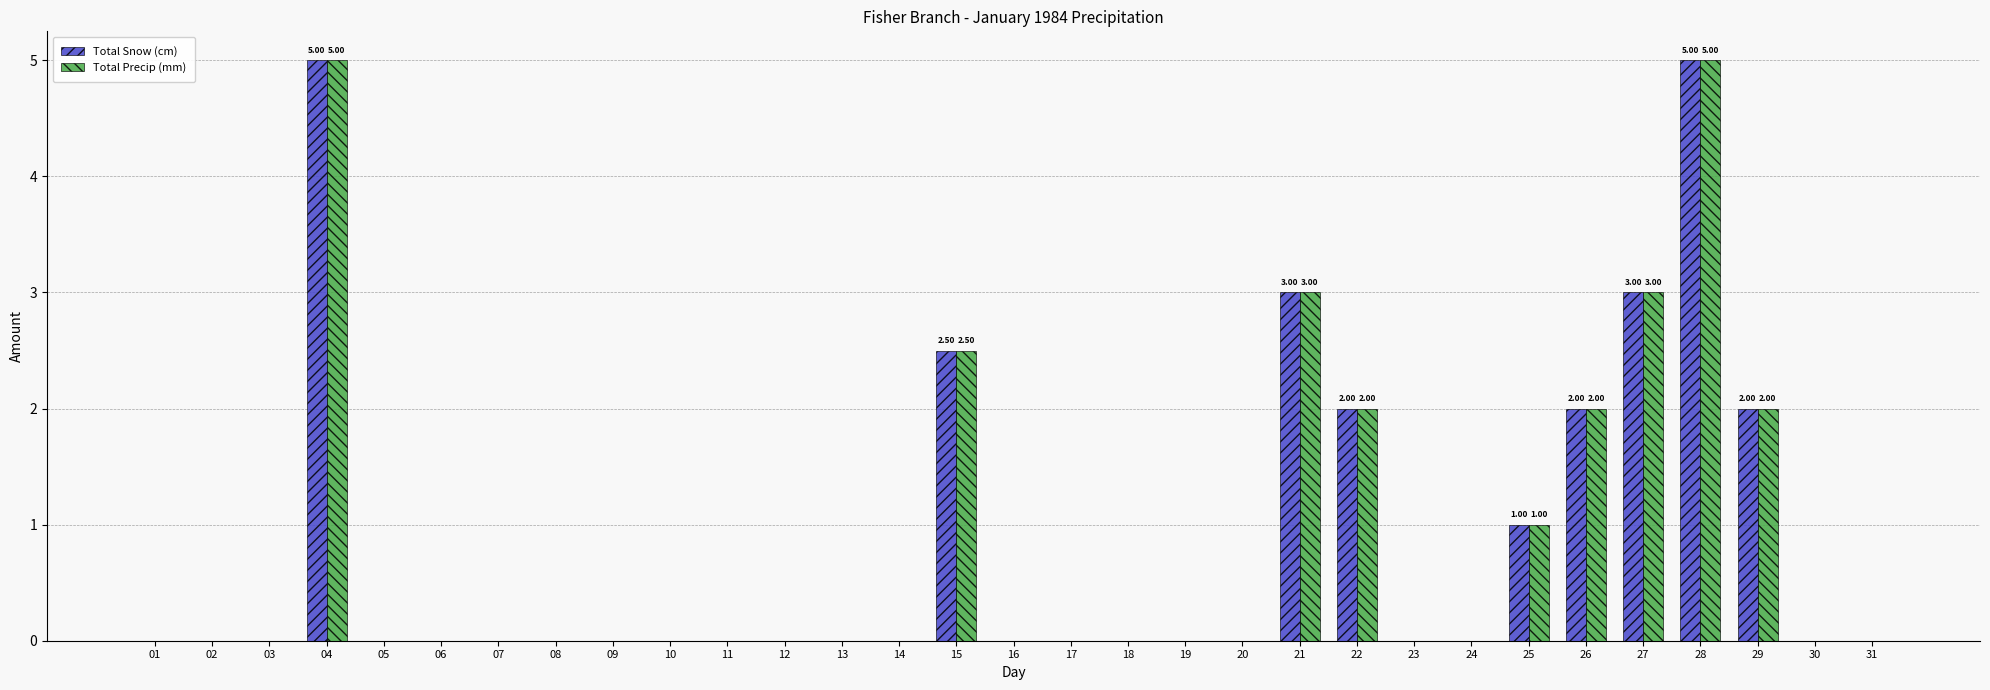

Are the bars horizontal?

No